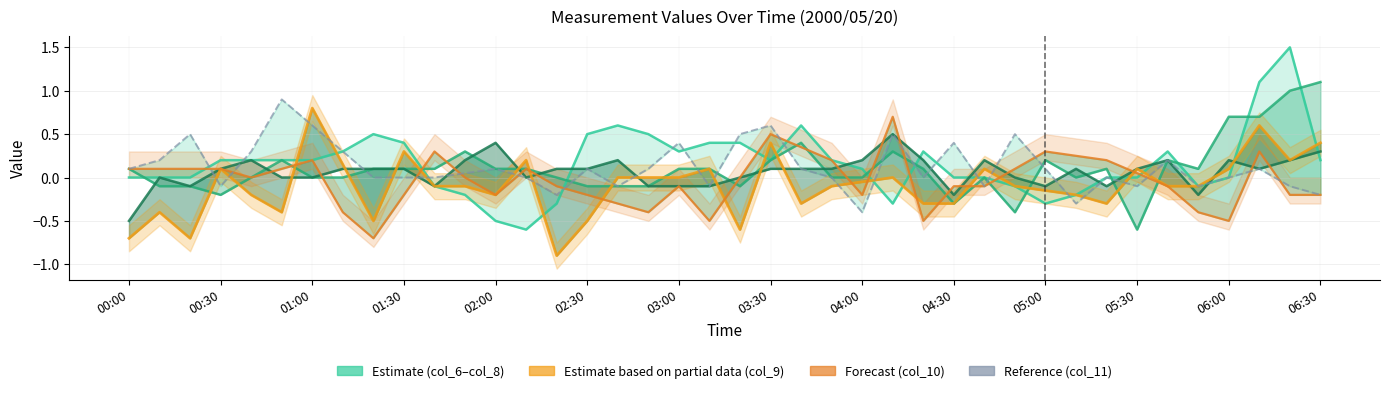

Which has a higher value, 21 or 22?

22